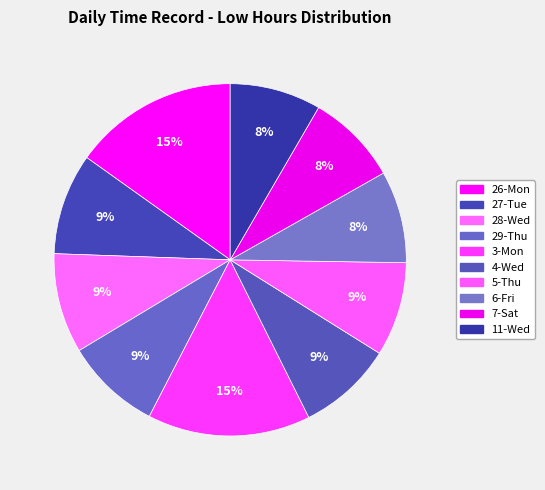

Which slice is the largest?

26-Mon